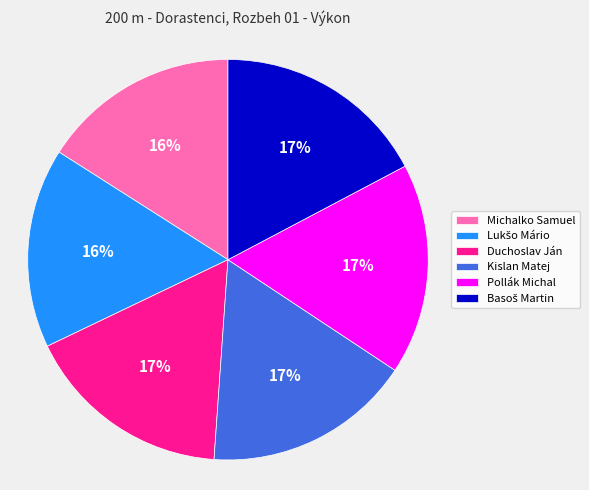

Approximately how many times larger is the value at Pollák Michal compared to Duchoslav Ján?

1.0